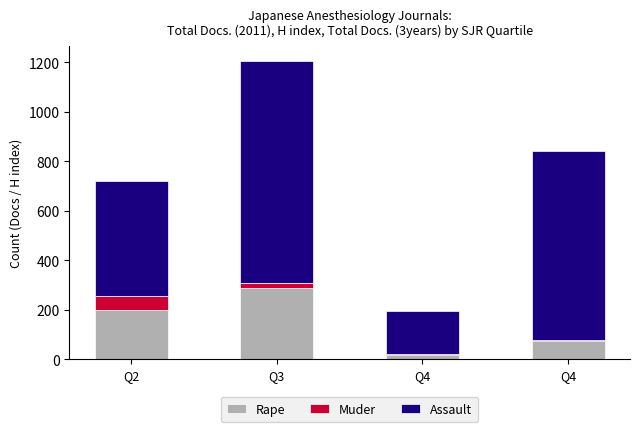

What is the average value of the Rape series?

145